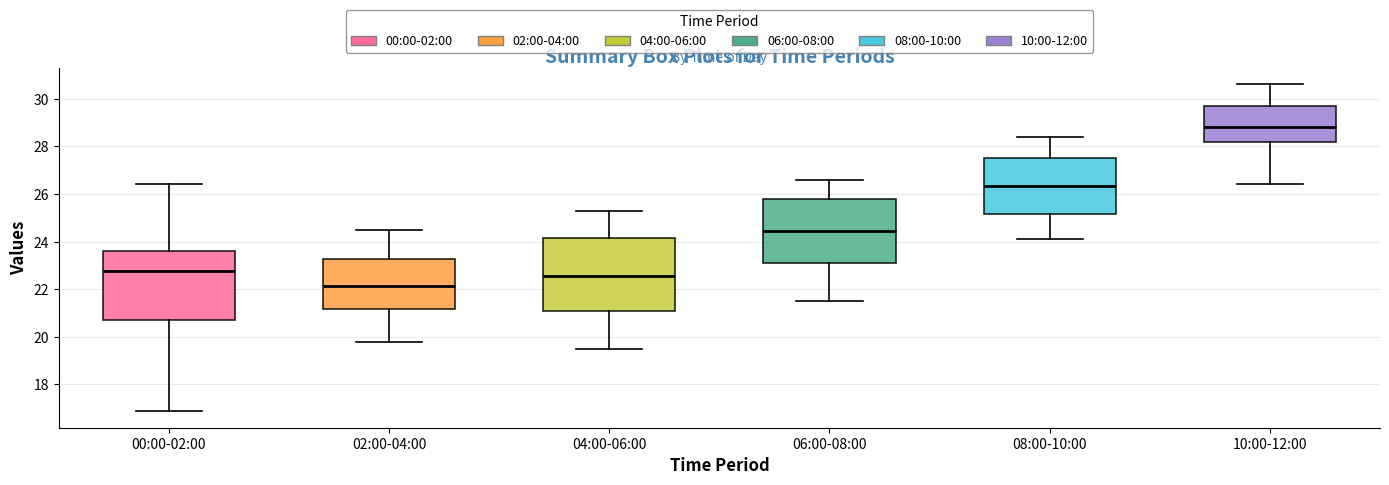

Where does the lower whisker of the box for 10:00-12:00 end on the y-axis? The values are not printed on the chart, so give them approximately, as read against the axis.

26.4